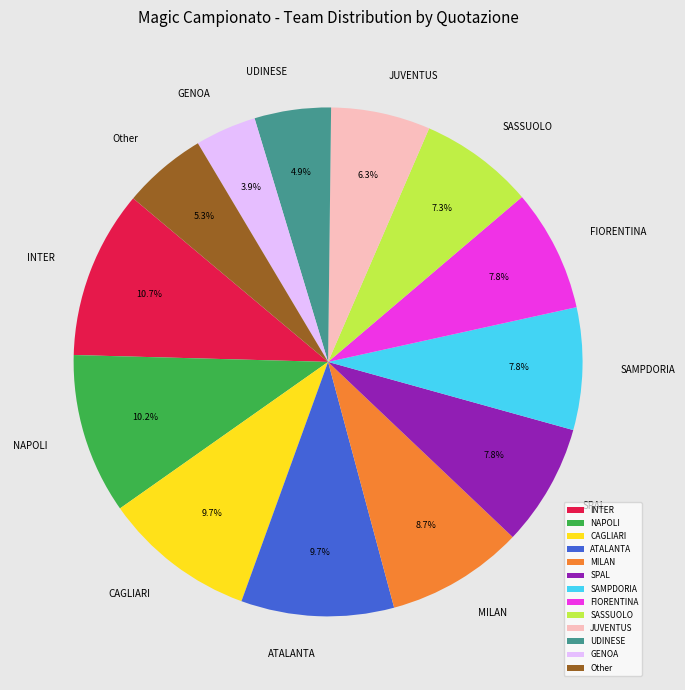

Between UDINESE and SASSUOLO, which is larger?

SASSUOLO